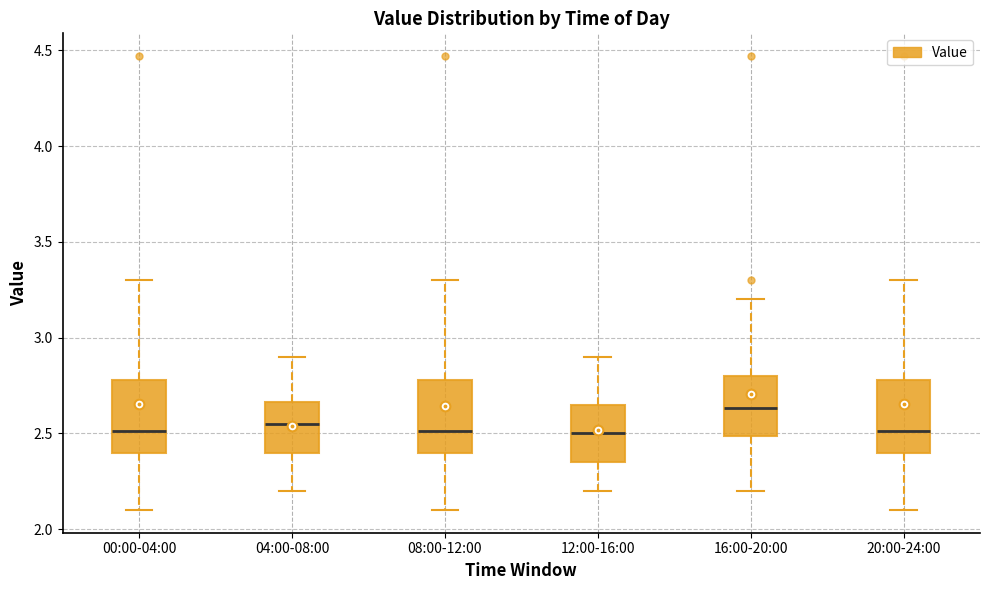

Reading left to right, transcribe this box plot: for each box, give where its median line is, the range the box spans, and where its two whiskers end, as read against the y-axis. The values are not printed on the chart, so give them approximately, as read against the axis.

00:00-04:00: median 2.50, box 2.40 to 2.80, whiskers 2.10 to 3.30
04:00-08:00: median 2.55, box 2.40 to 2.65, whiskers 2.20 to 2.90
08:00-12:00: median 2.50, box 2.40 to 2.80, whiskers 2.10 to 3.30
12:00-16:00: median 2.50, box 2.35 to 2.65, whiskers 2.20 to 2.90
16:00-20:00: median 2.65, box 2.50 to 2.80, whiskers 2.20 to 3.20
20:00-24:00: median 2.50, box 2.40 to 2.80, whiskers 2.10 to 3.30